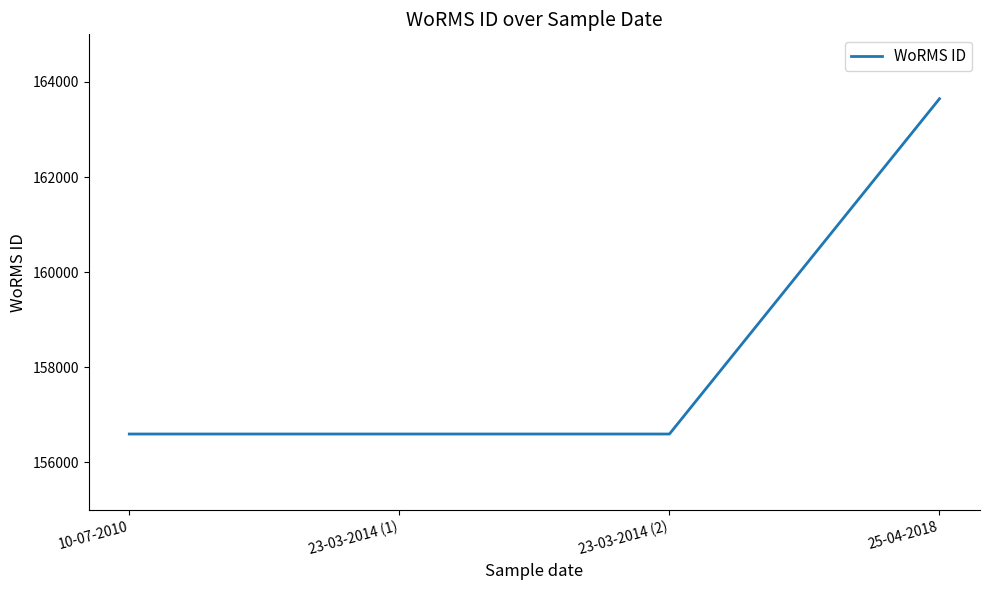

Is it true that the value at 23-03-2014 (1) is 156598?

True